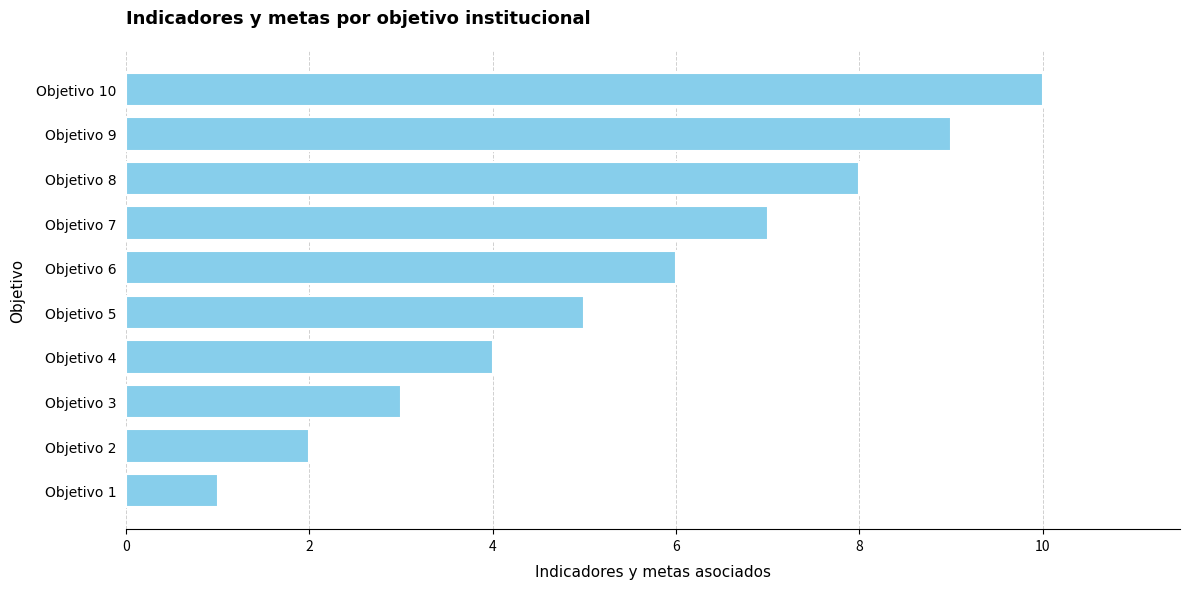

Which has a higher value, Objetivo 10 or Objetivo 1?

Objetivo 10